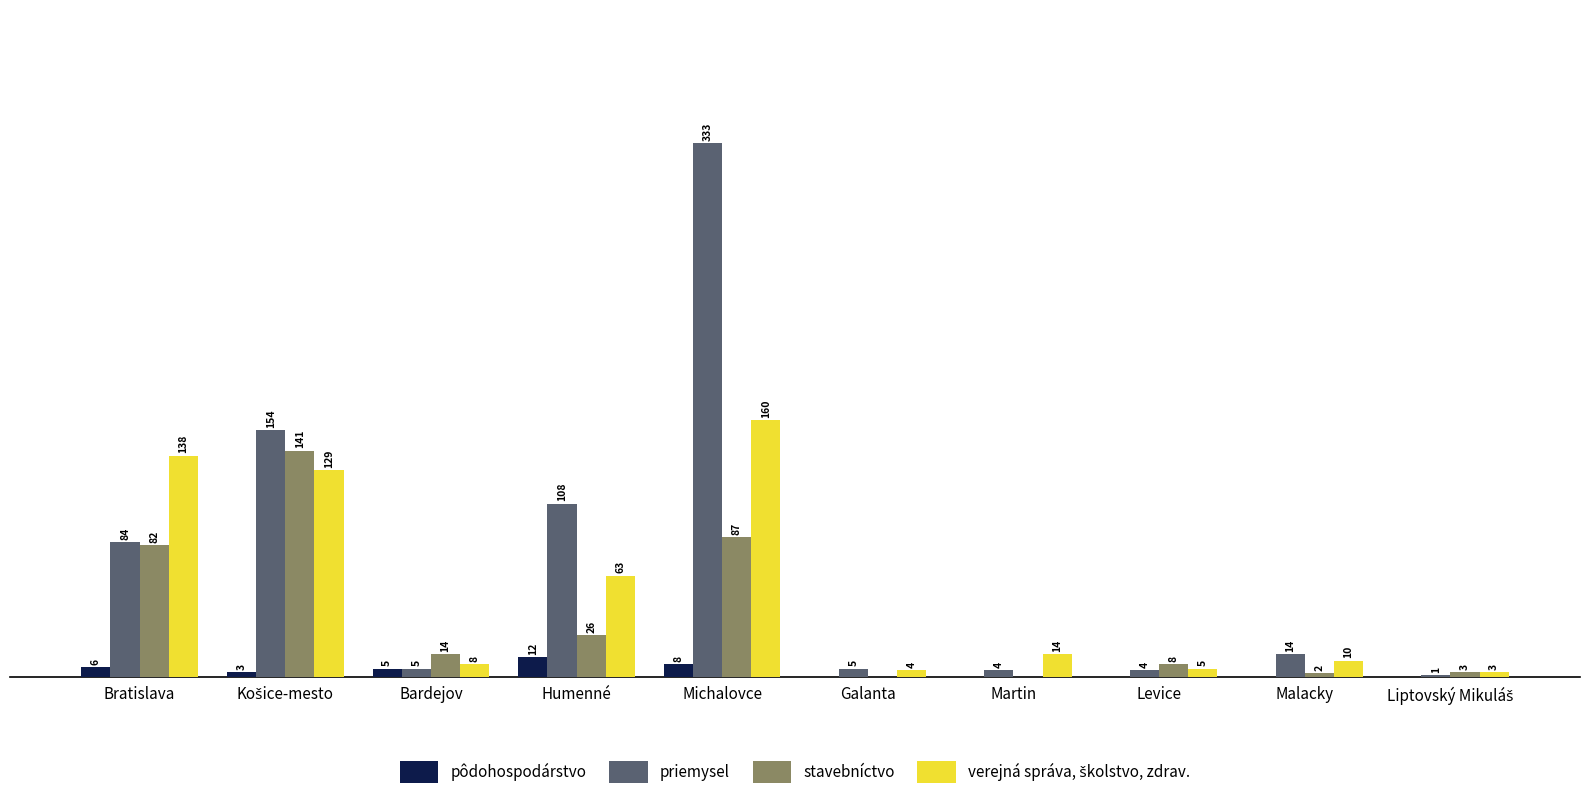

Where is pôdohospodárstvo nearest to the value 6?

Bratislava